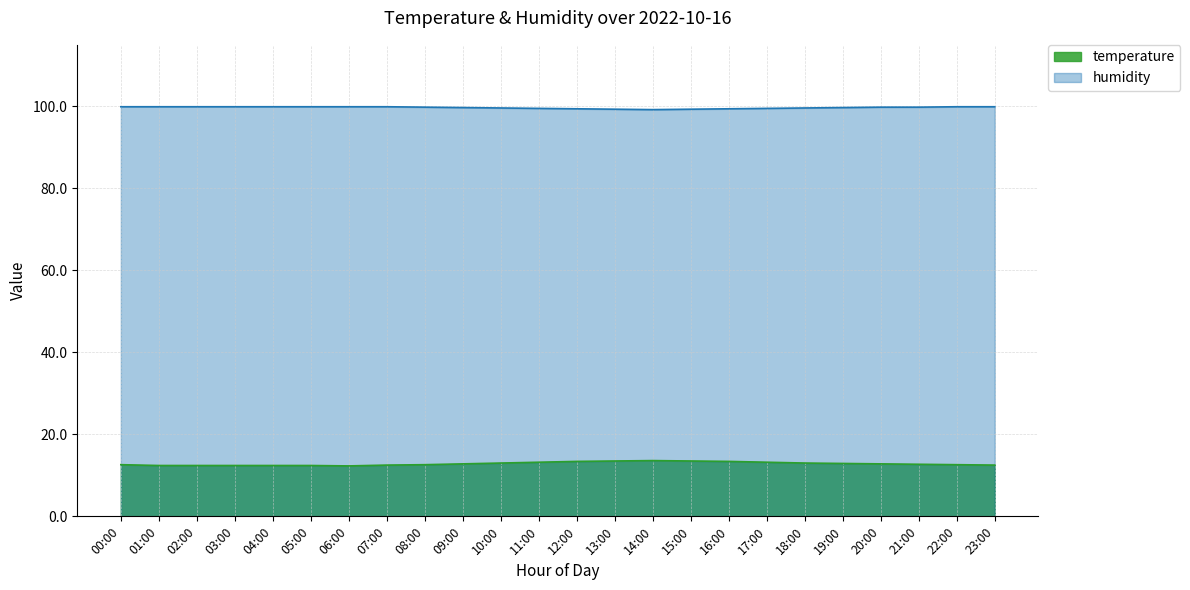

Does the chart display data point markers on the line(s)?

No